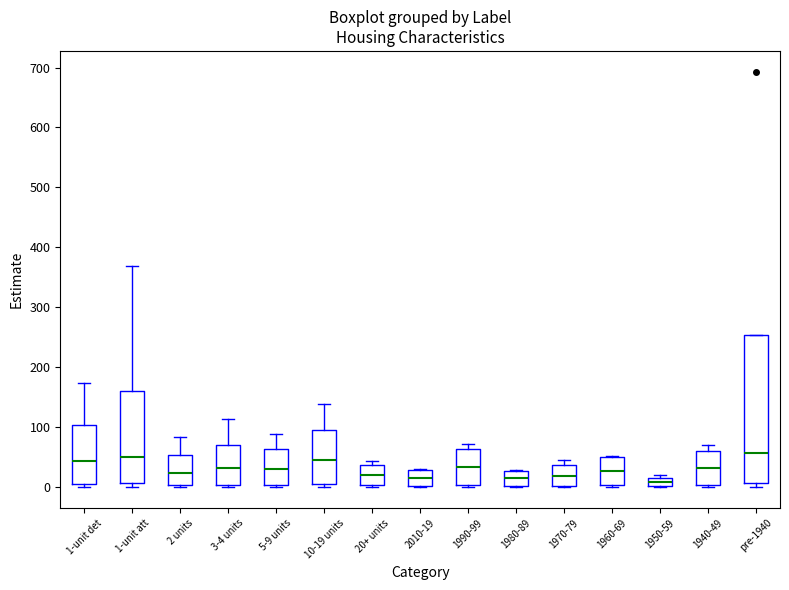

Comparing the boxes themselves (not the whiskers), which one is the tallest?

pre-1940